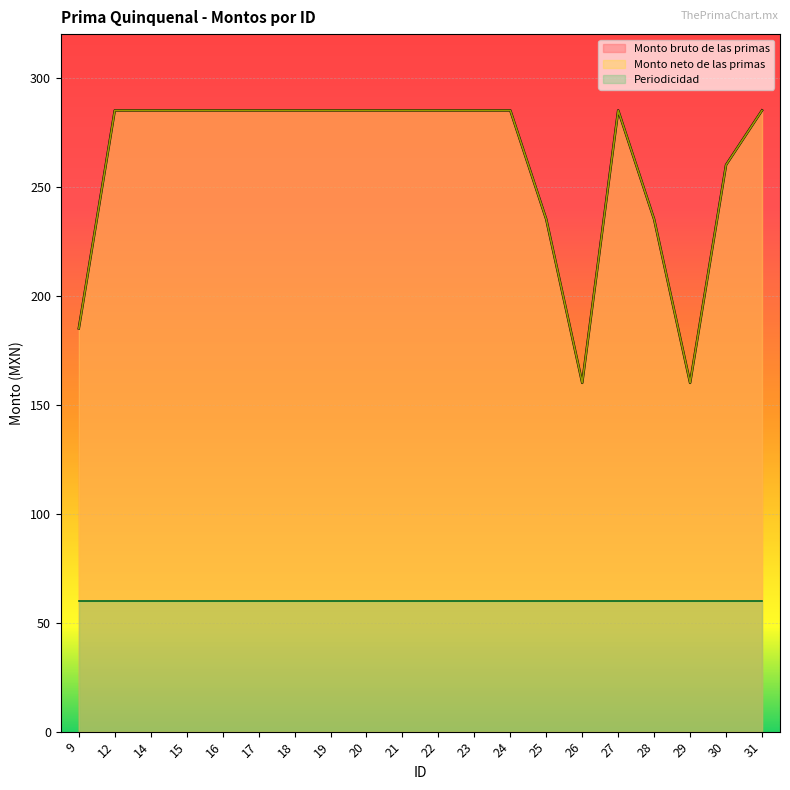

Does the chart display data point markers on the line(s)?

No